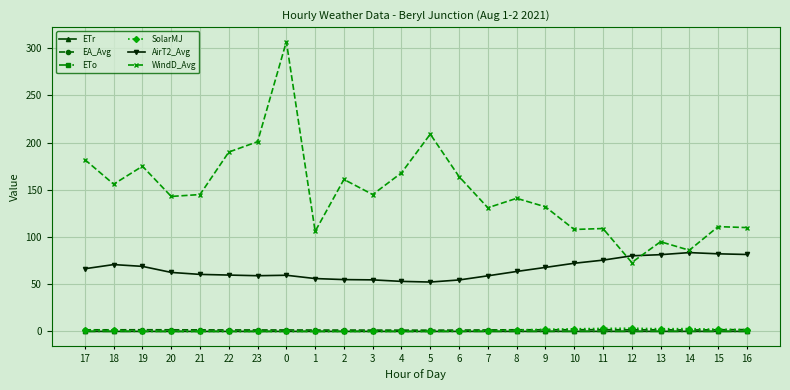

True or false: ETo has more than 1 interior local peaks.

True